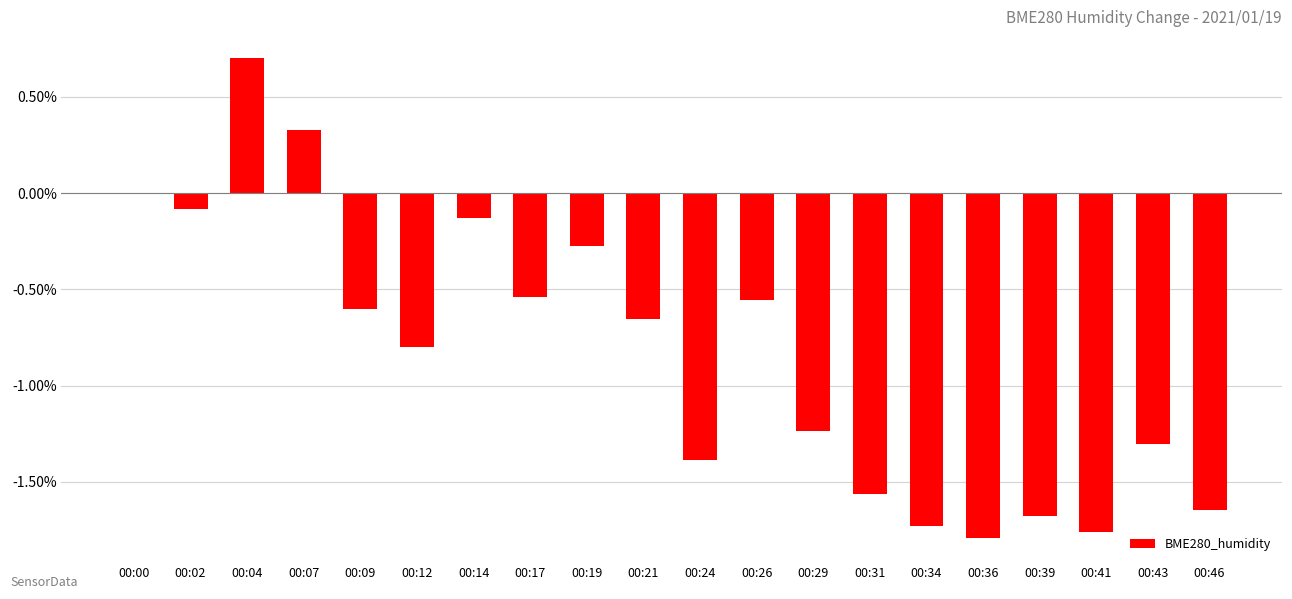

Is it true that the value at 00:36 is -2.6?

False